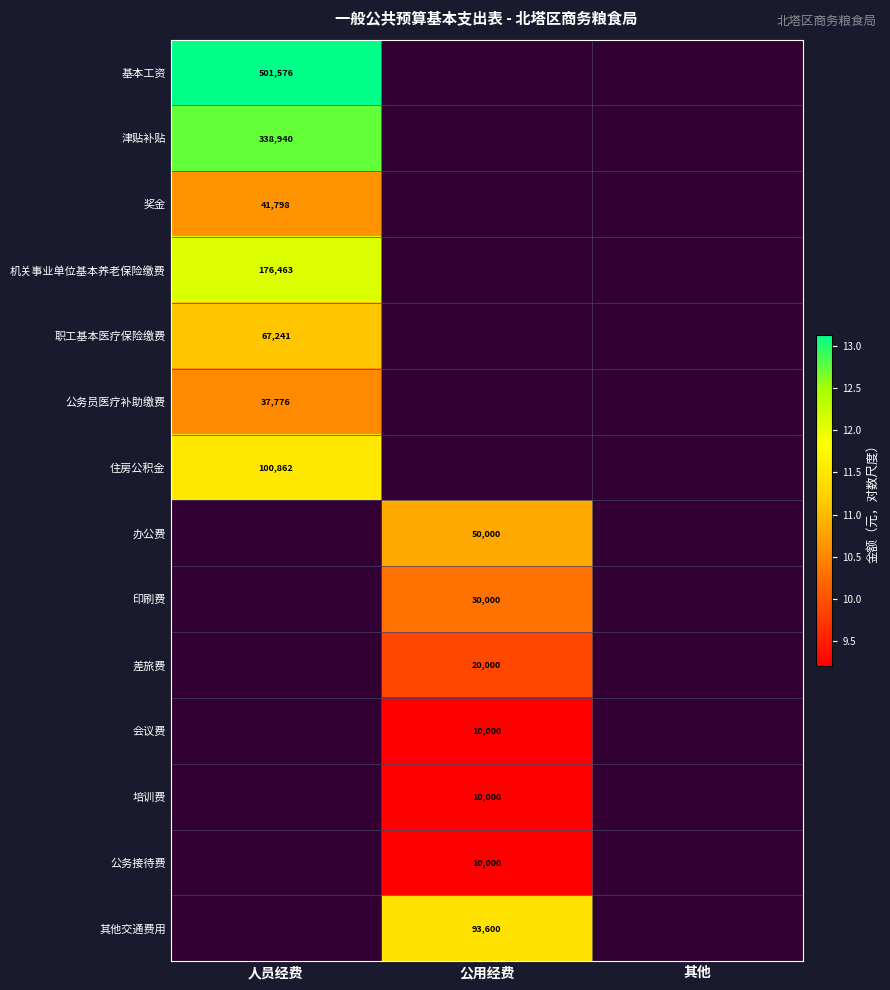

Is the value of 差旅费 at 公用经费 greater than the value of 基本工资 at 人员经费?

No